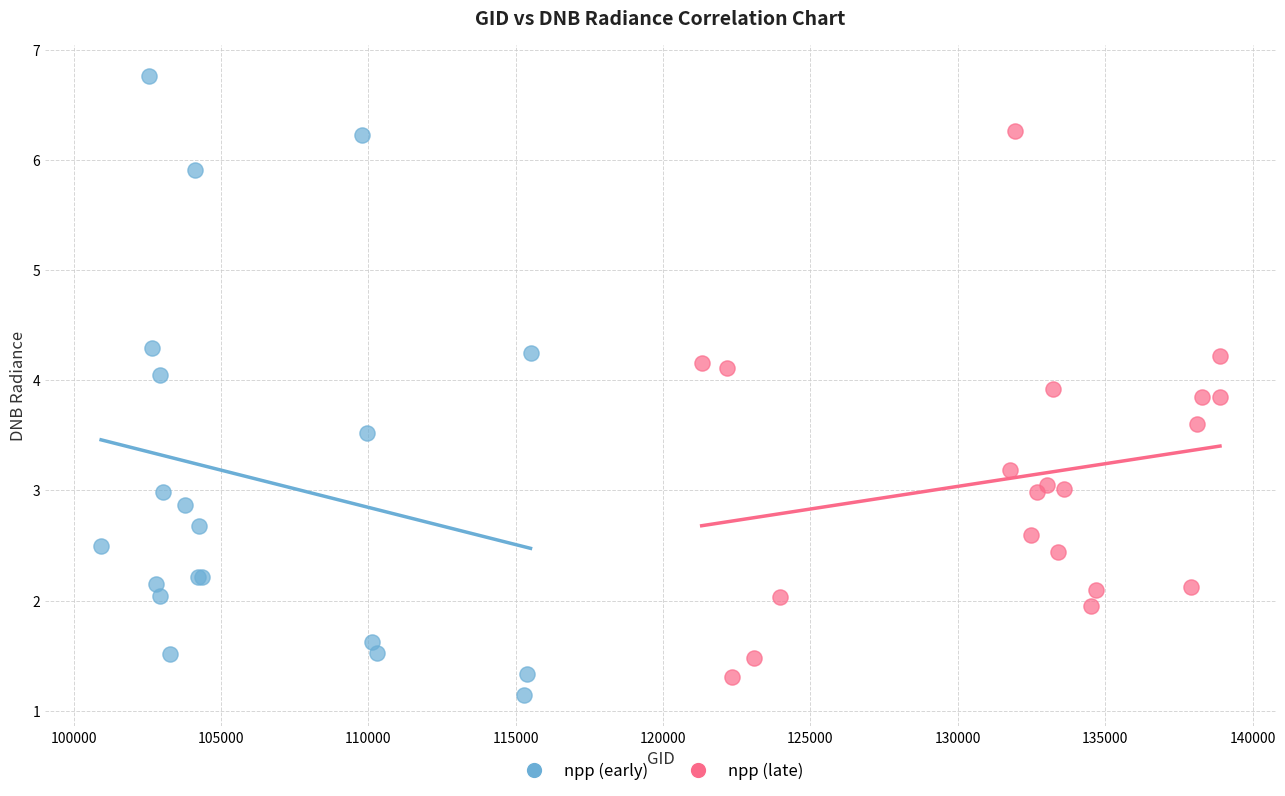

Which series reaches the maximum Y coordinate?

npp (early)